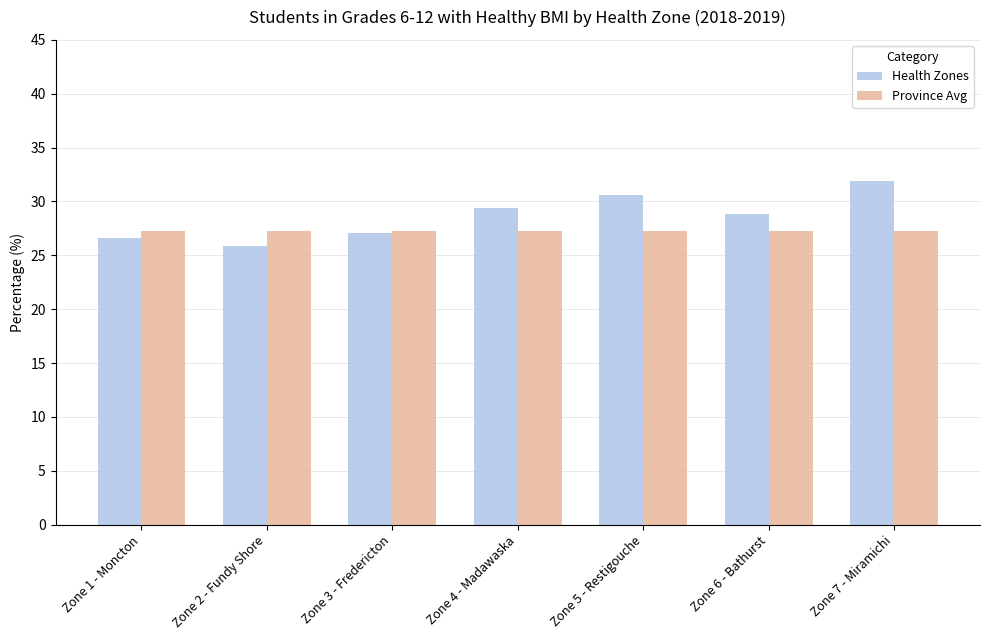

What is the spread (max minus min) of values at Zone 5 - Restigouche?

3.3